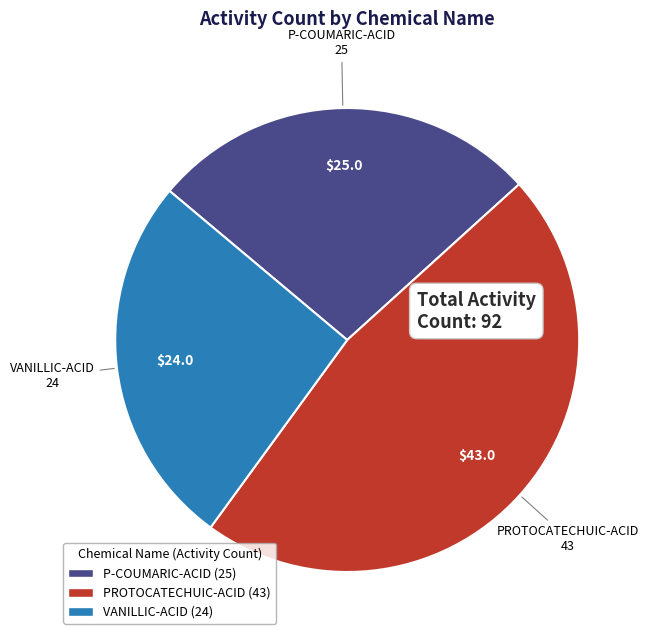

Approximately how many times larger is the value at VANILLIC-ACID compared to P-COUMARIC-ACID?

1.0